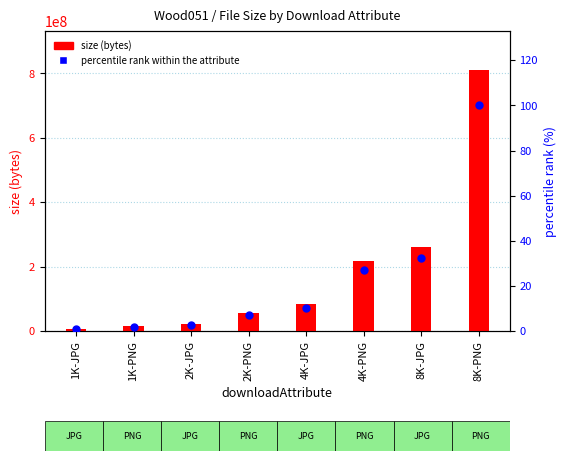

At how many categories does at least one series exceed 376567933?

1